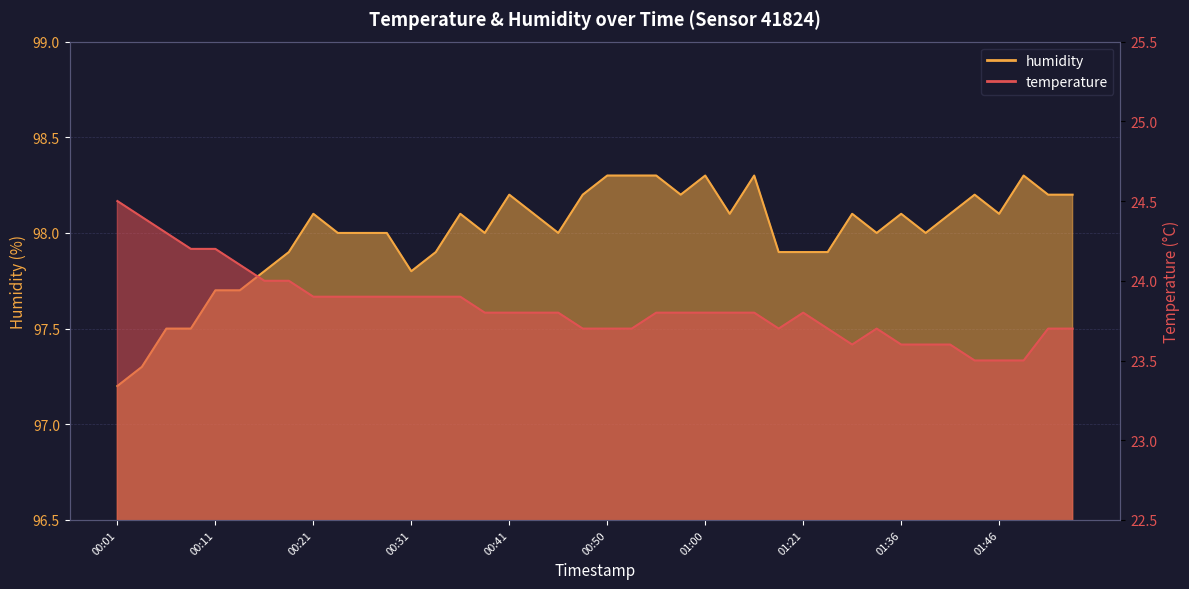

Read the temperature value at 00:01.

24.5